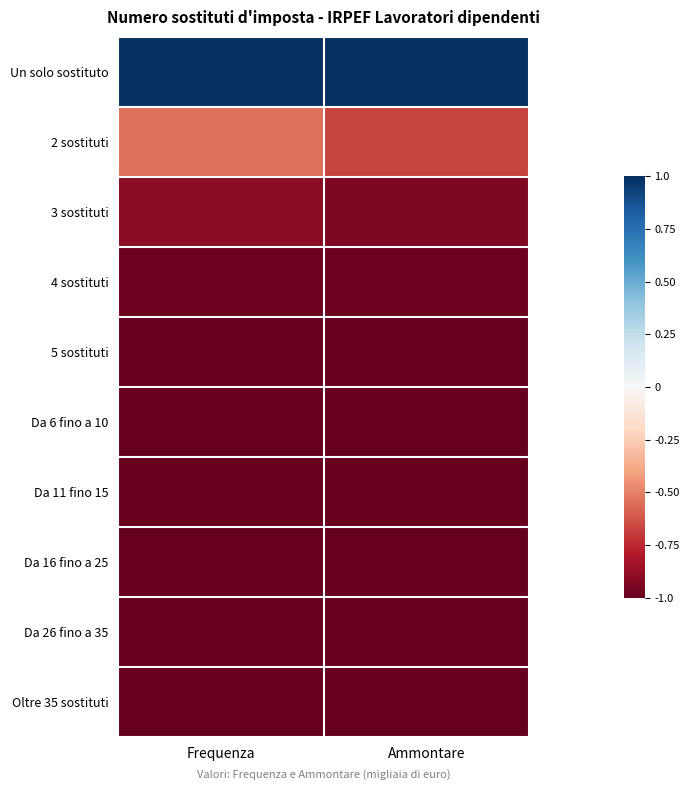

Which series has the largest total across all categories?

Un solo sostituto